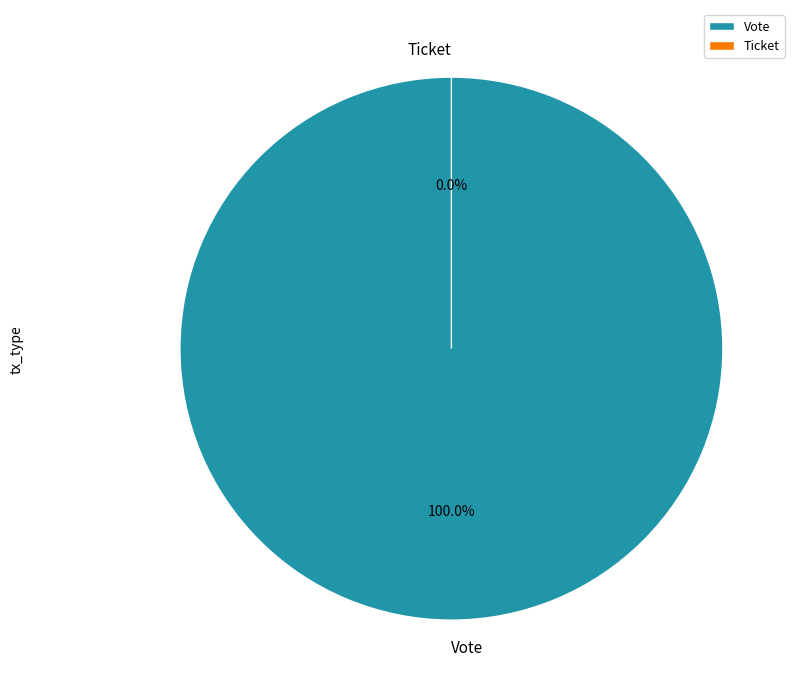

Count the number of slices in the pie.

2